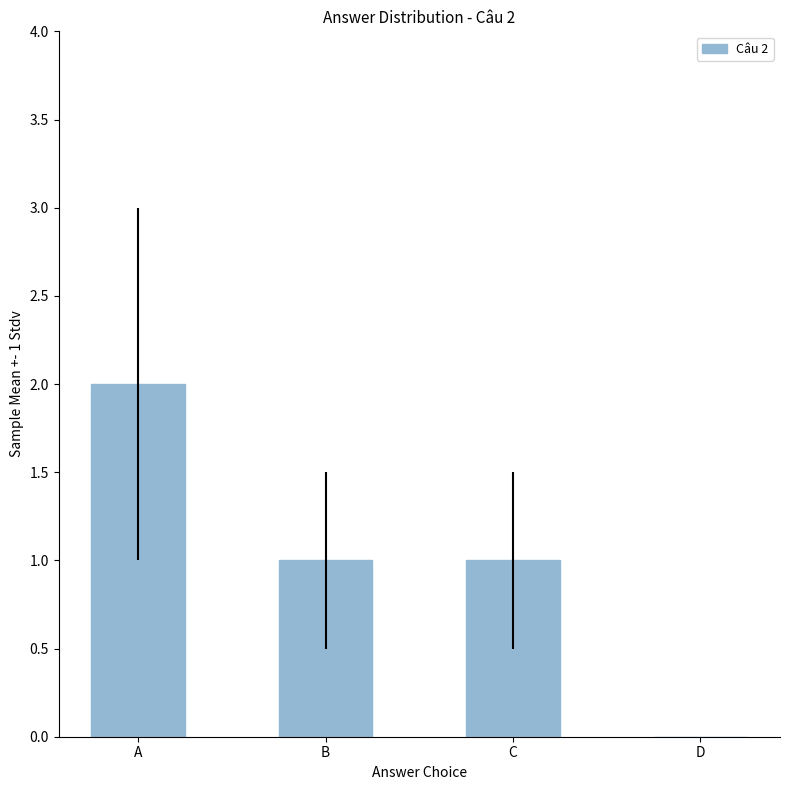

The value at A is 2. True or false?

True